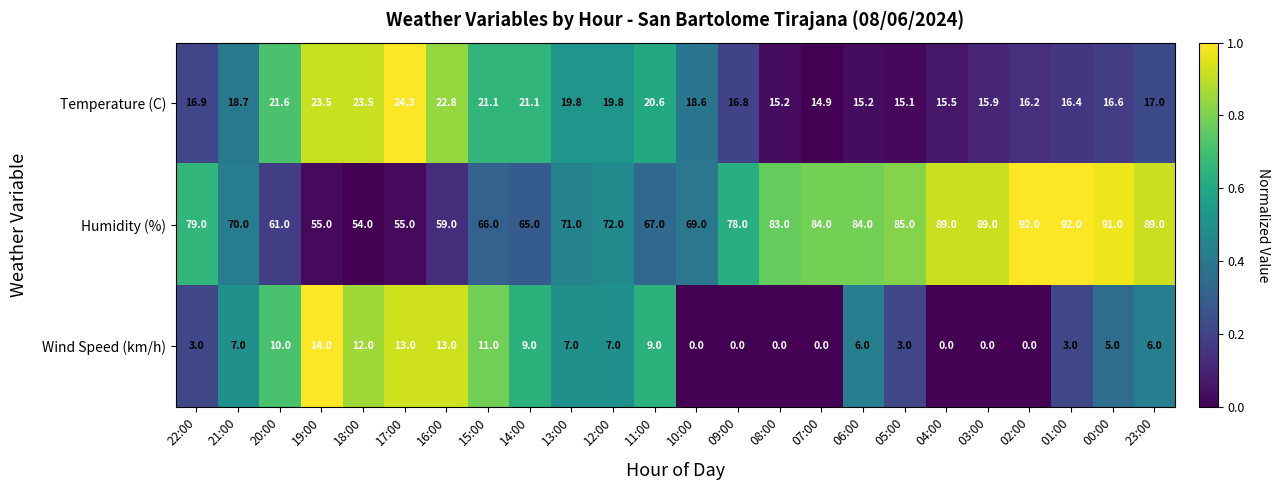

What is the difference between the maximum and second lowest values in the Humidity (%) series?

37.0